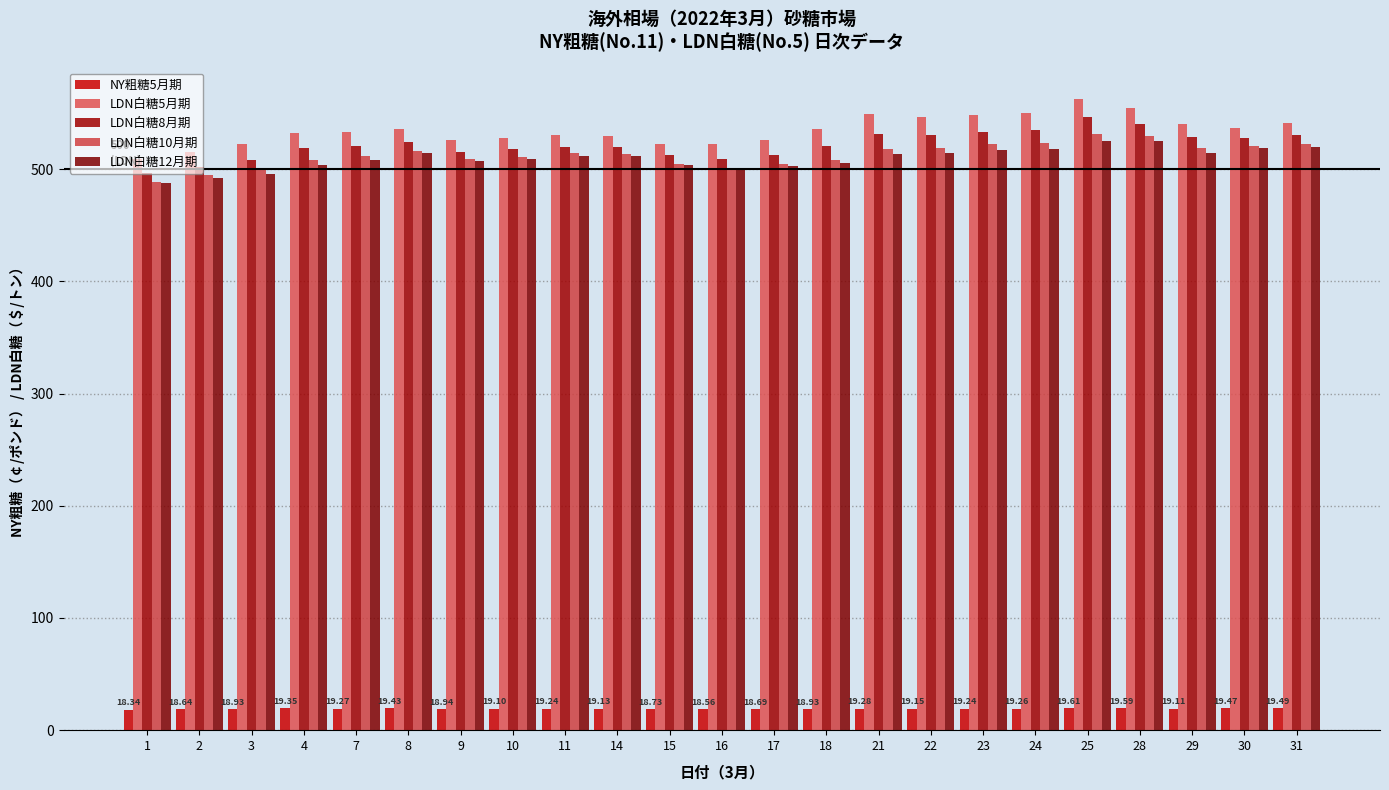

Count the number of categories in the chart.

23